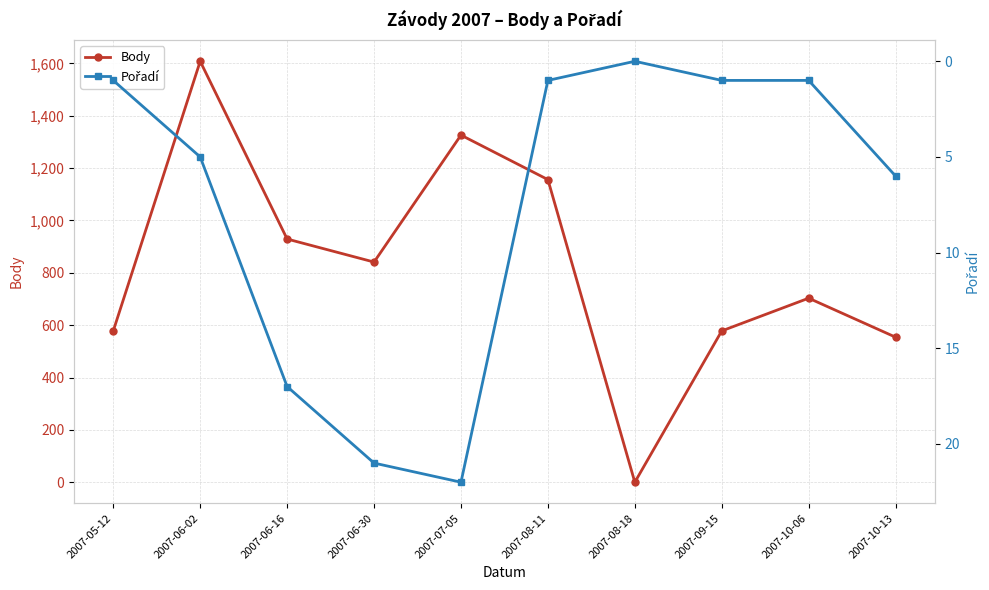

True or false: Pořadí and Body cross at least once.

False